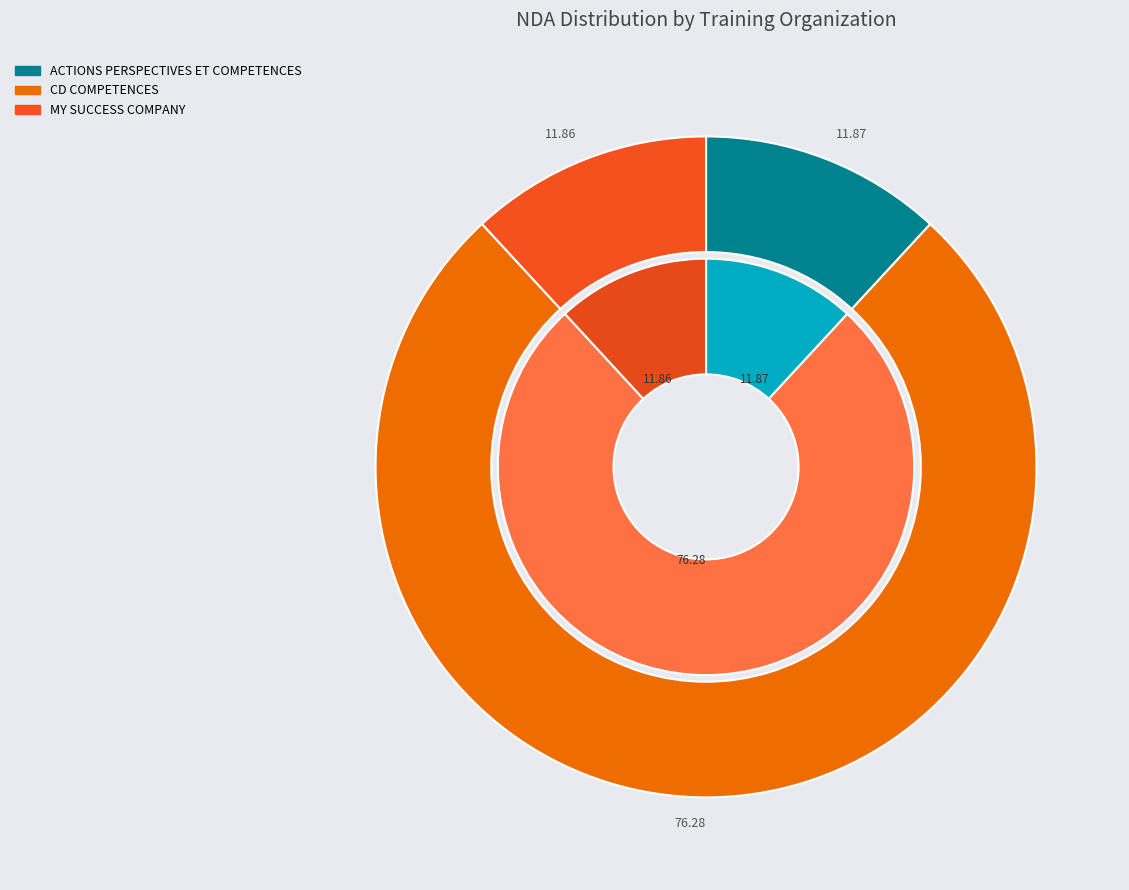

Which slice represents more than half of the pie?

CD COMPETENCES